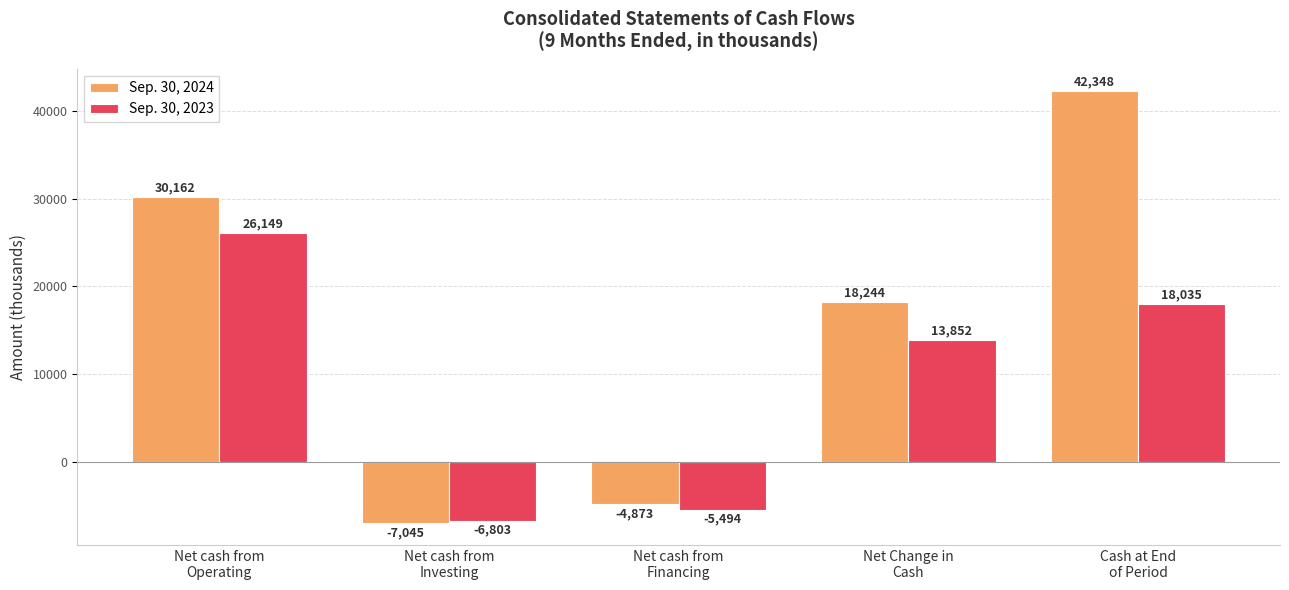

What is the label of the 3rd bar from the right?

Net cash from
Financing